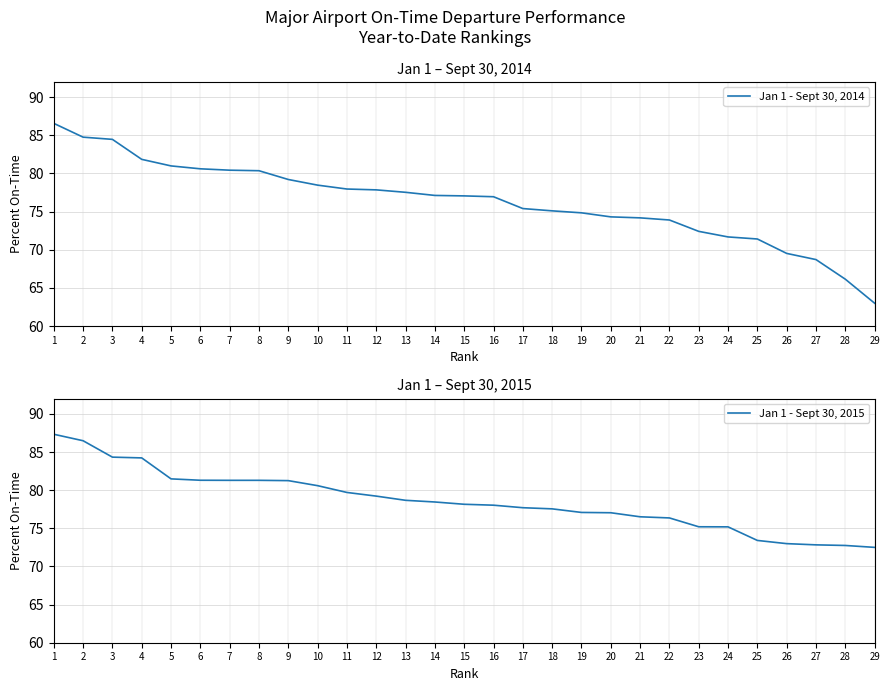

Which has a higher value, 23 or 18?

18